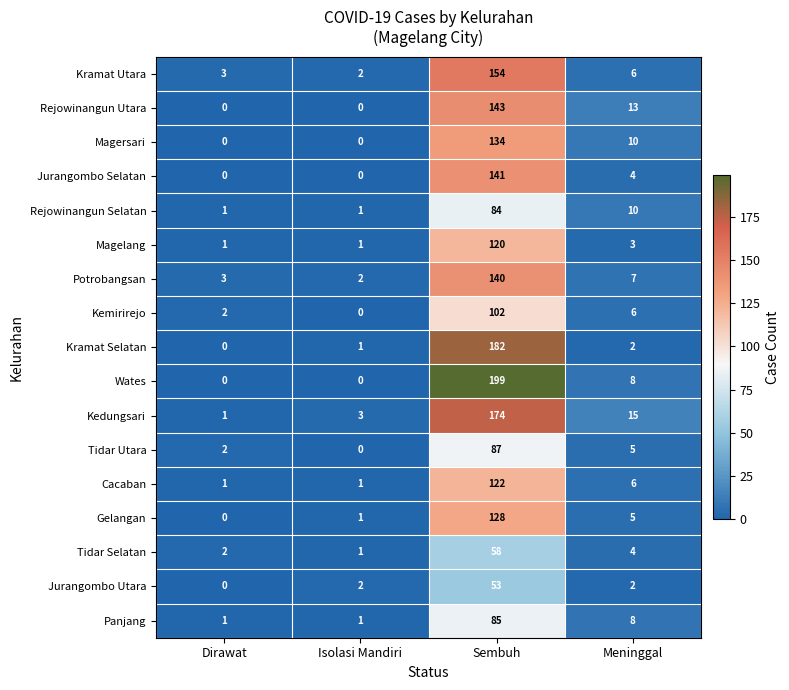

What is the difference between the maximum and second lowest values in the Tidar Selatan series?

56